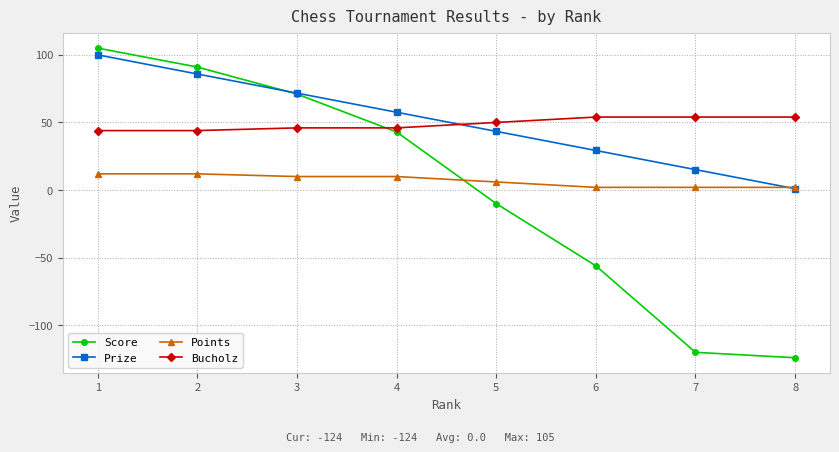

Count the number of categories in the chart.

8